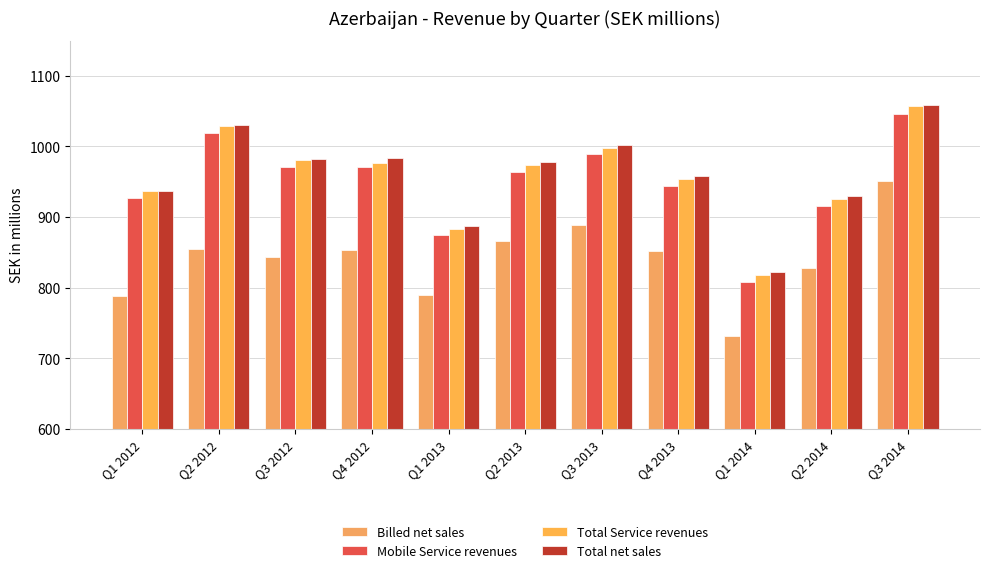

What is the difference between the maximum and minimum values in the Billed net sales series?

219.6